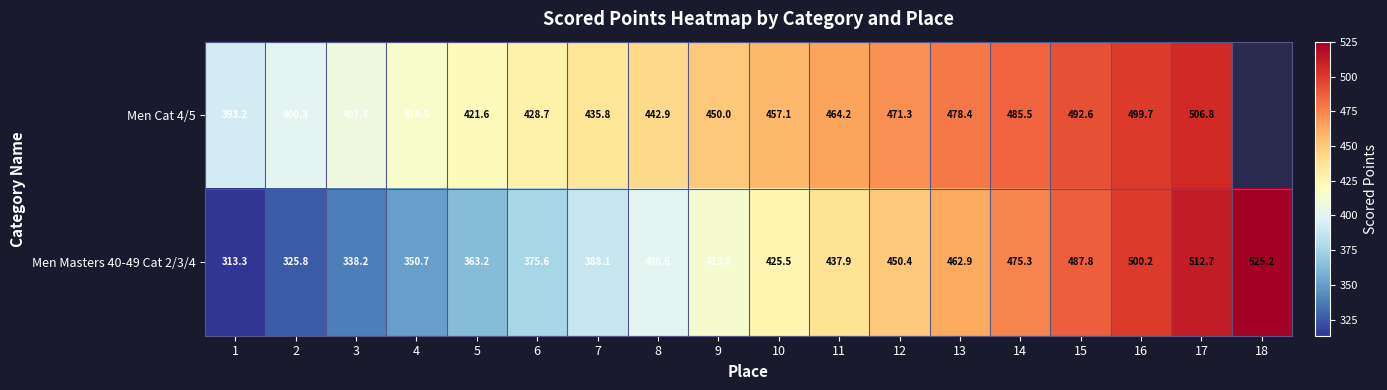

What is the total value across all series at 3?

745.6